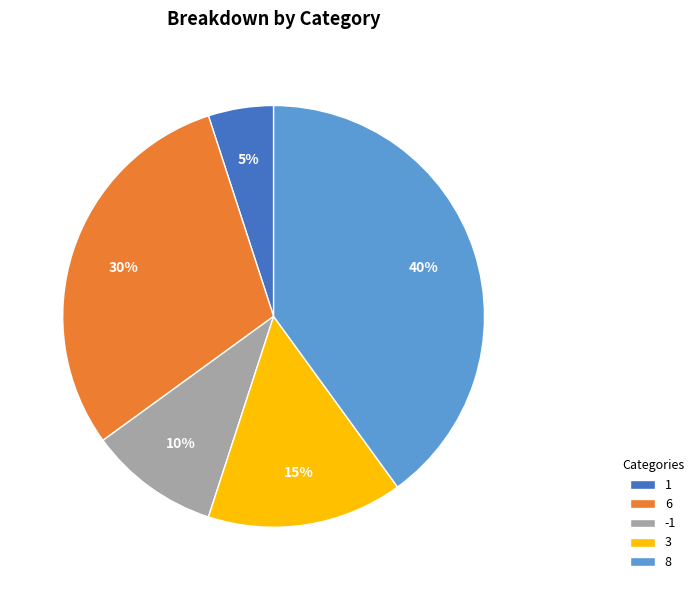

To the nearest percent, what percentage of the pie is 6?

30%